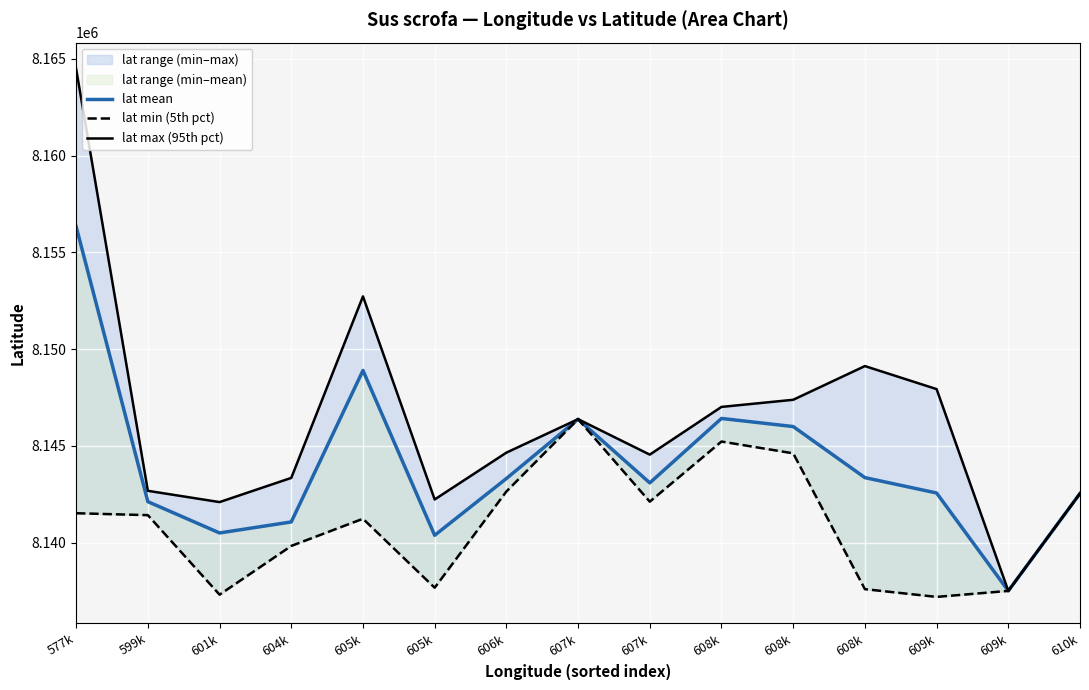

At how many categories does at least one series exceed 8155583?

1